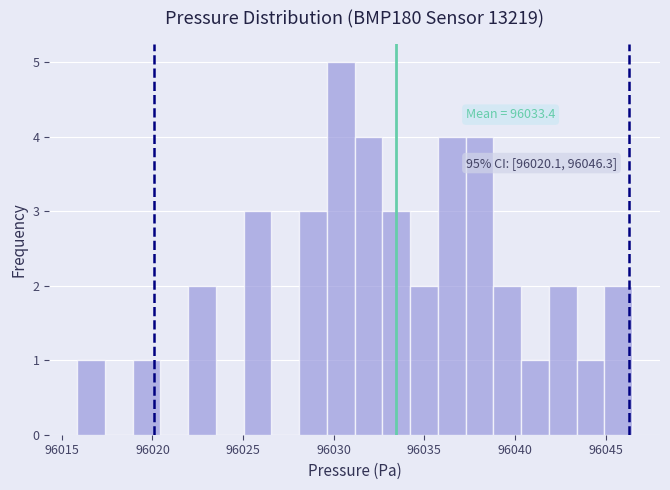

Read against the x-axis, roughly where is the centre of the tallest bar?

96030.5